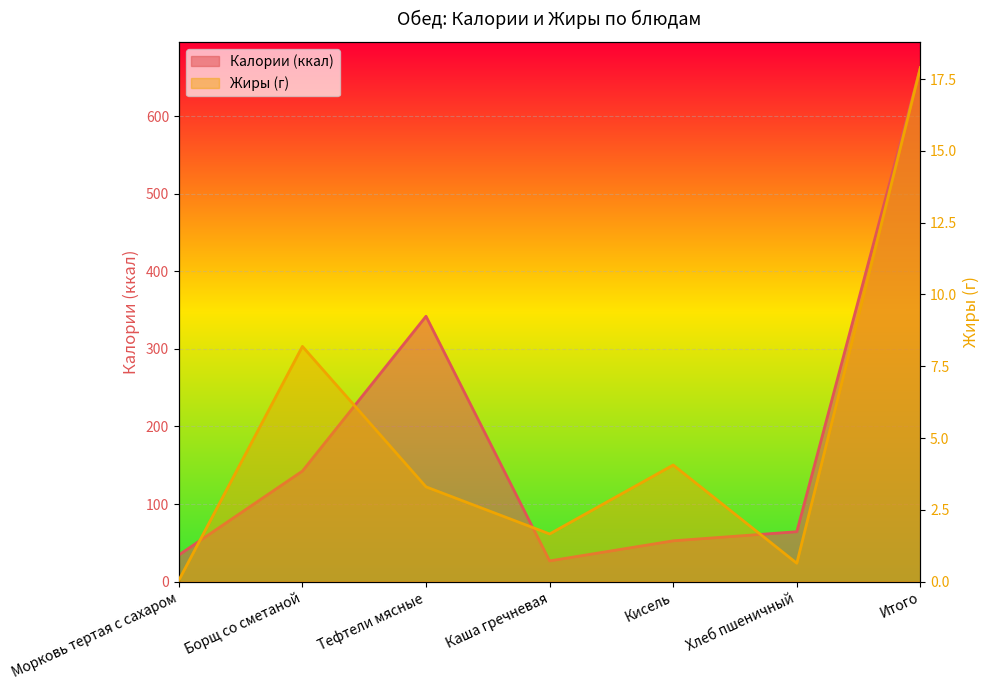

What is the difference between the Калории (ккал) values at Итого and Борщ со сметаной?

519.9